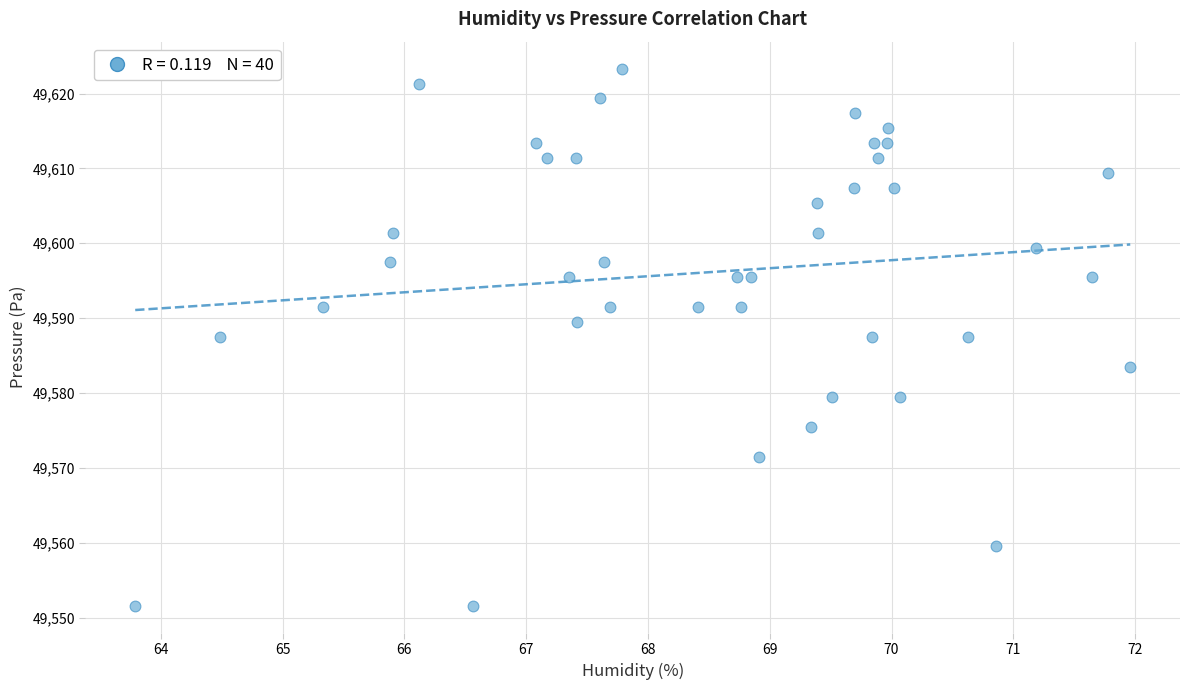

What is the range of Y values (max minus min)?

71.8